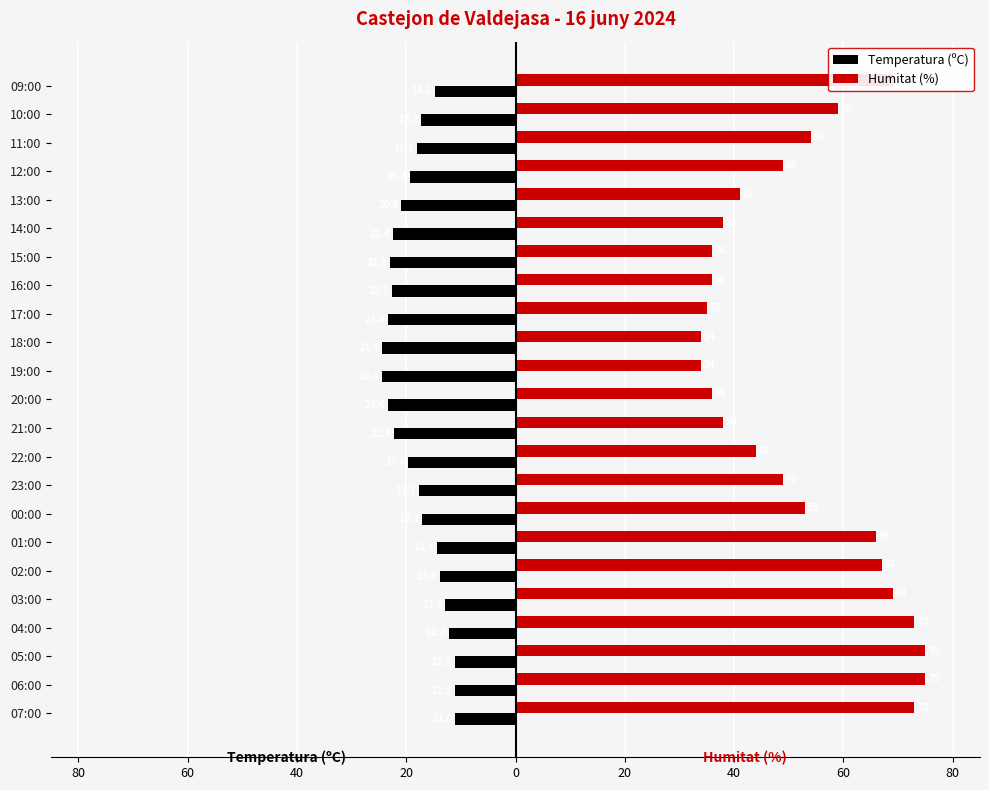

What are all the series names shown in the legend?

Temperatura (ºC), Humitat (%)